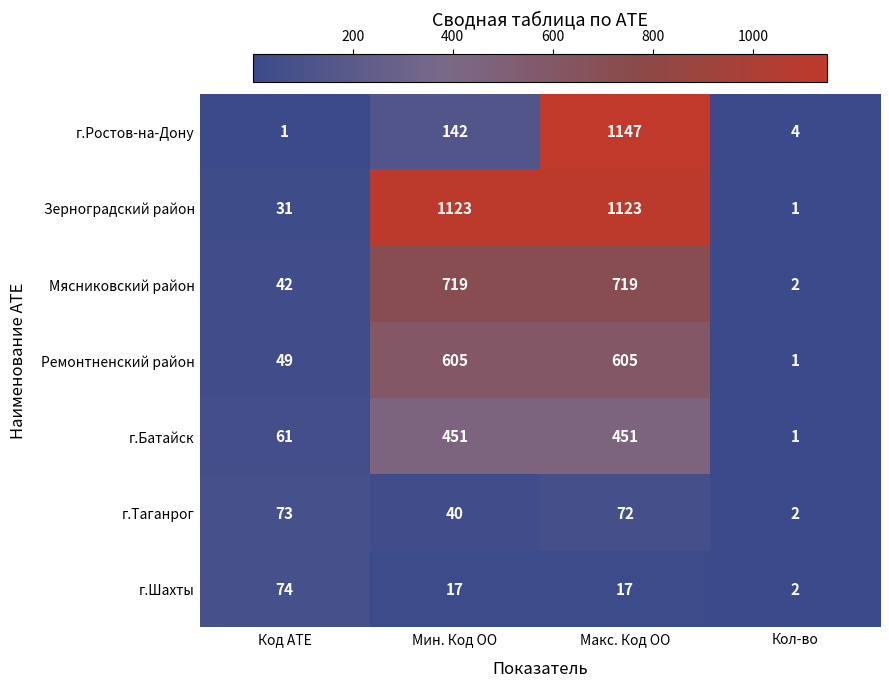

Where is г.Ростов-на-Дону nearest to the value 574?

Мин. Код ОО